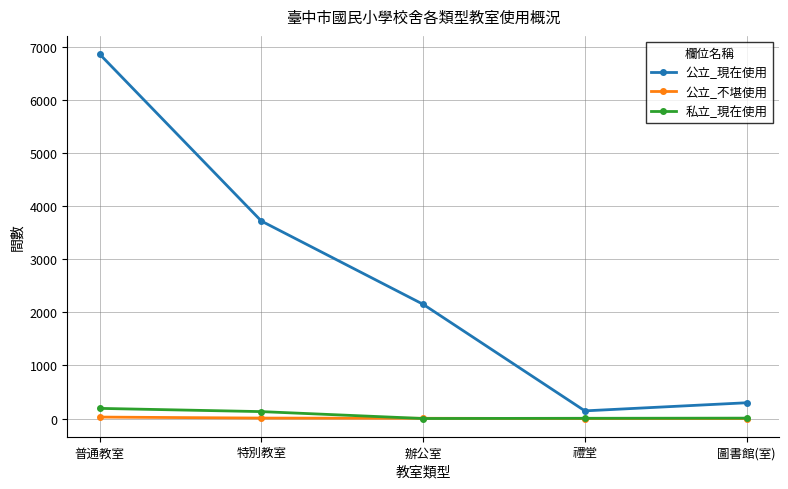

Which series has the widest spread of values?

公立_現在使用